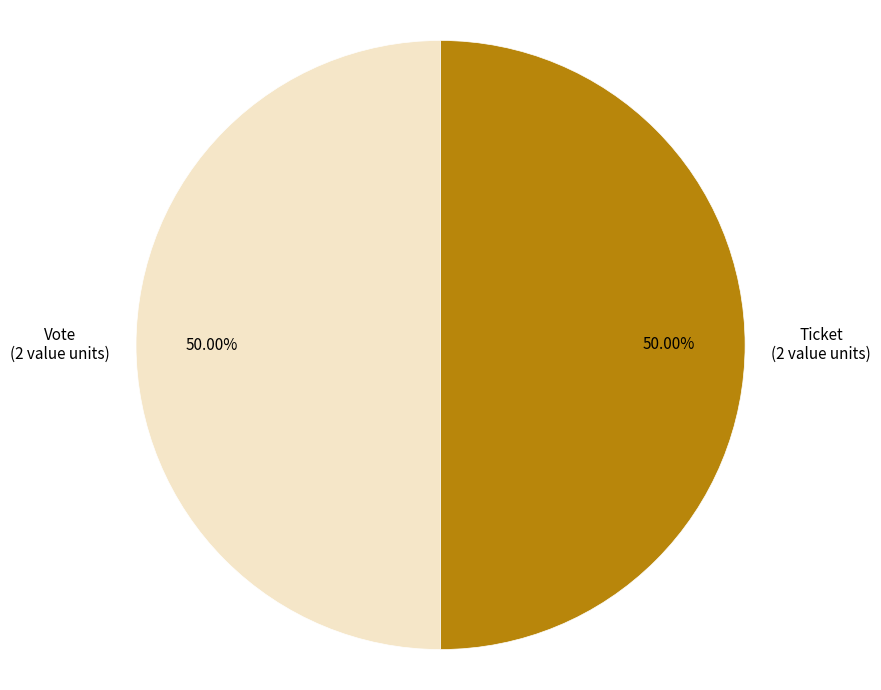

What is the ratio of the value at Ticket (2 value units) to the value at Vote (2 value units)?

1.0